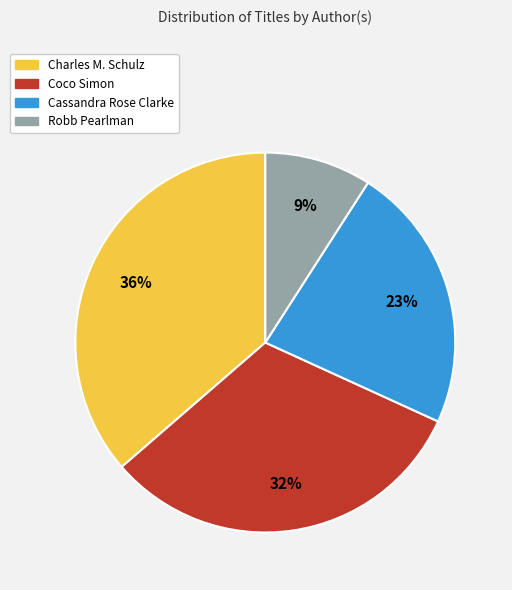

To the nearest percent, what is the difference between the Robb Pearlman and Coco Simon slice percentages?

23%